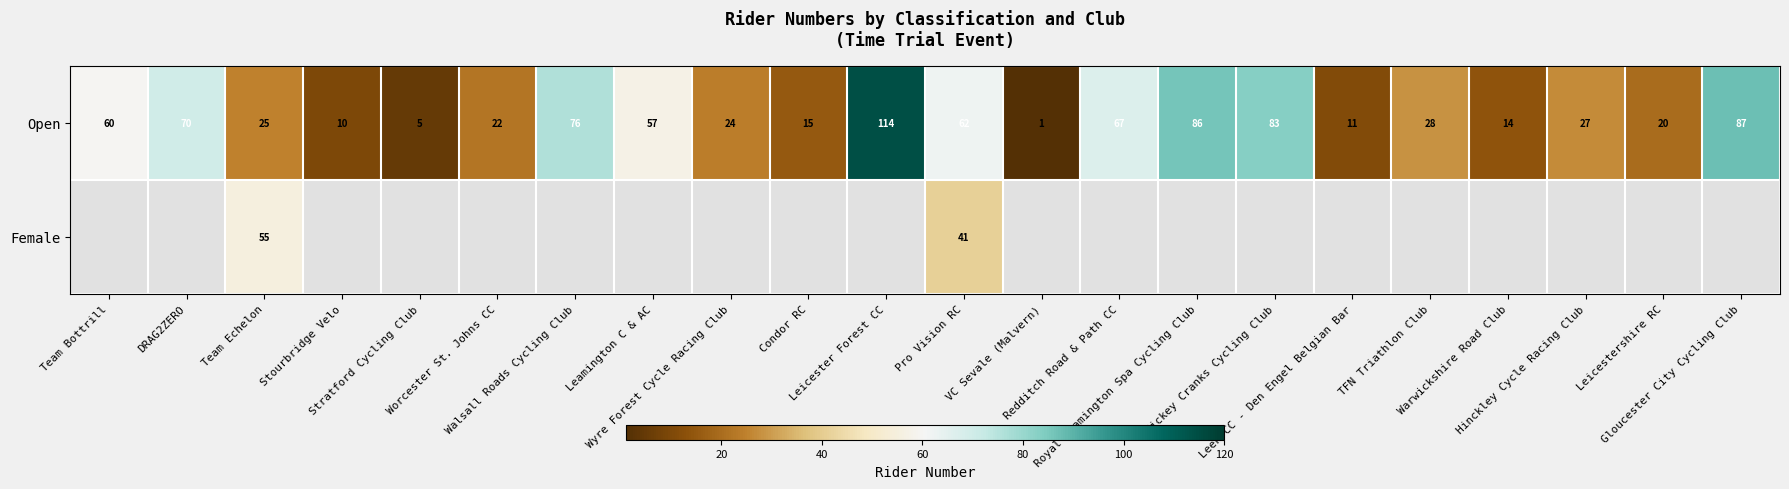

What is the difference between the second highest and minimum values in the Open series?

86